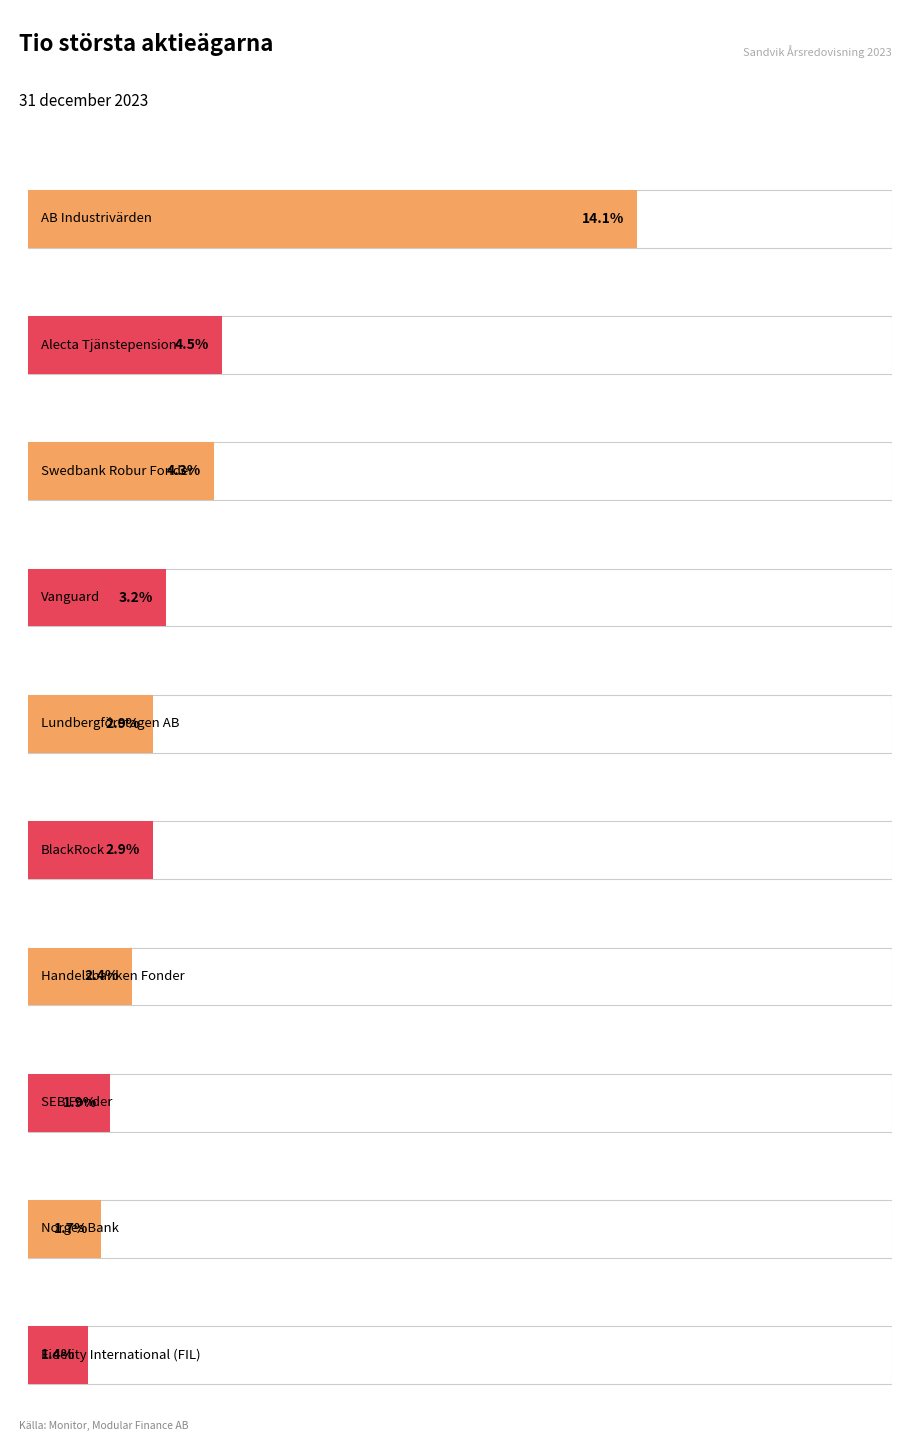

How many series are shown in this chart?

1